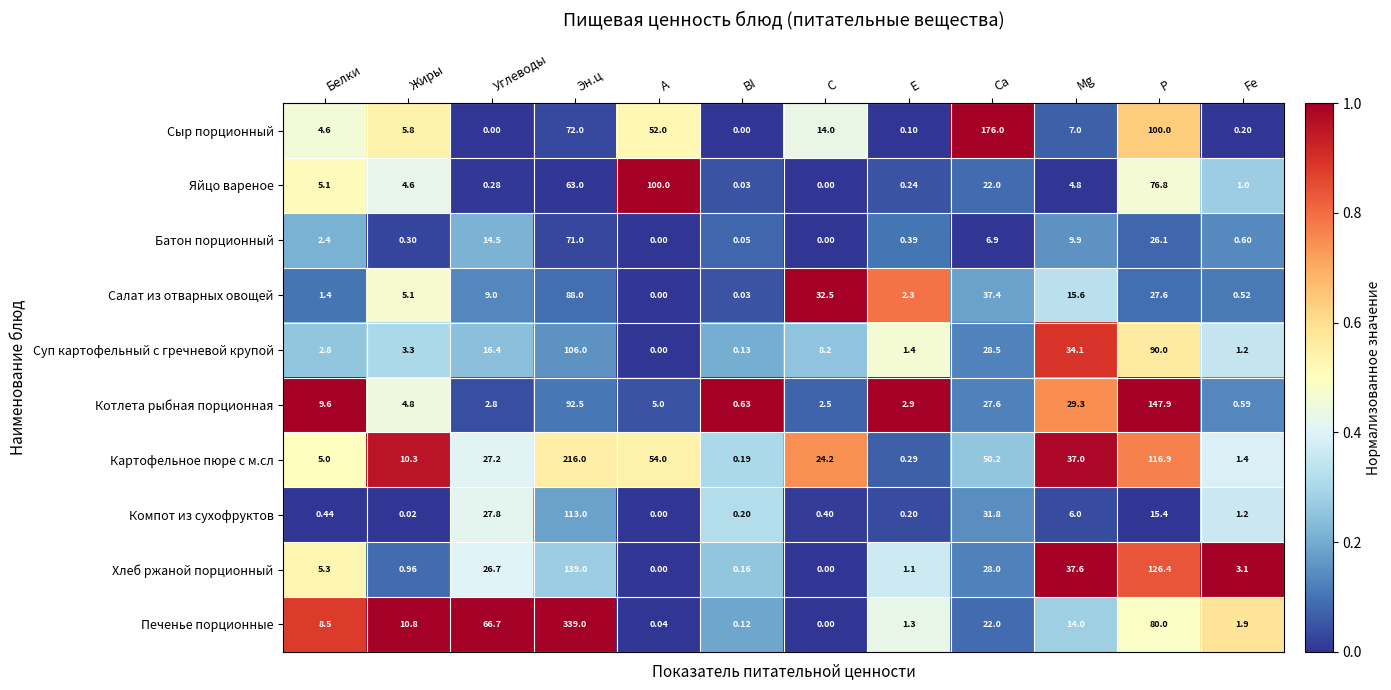

At which label does Суп картофельный с гречневой крупой reach its peak?

Эн.ц